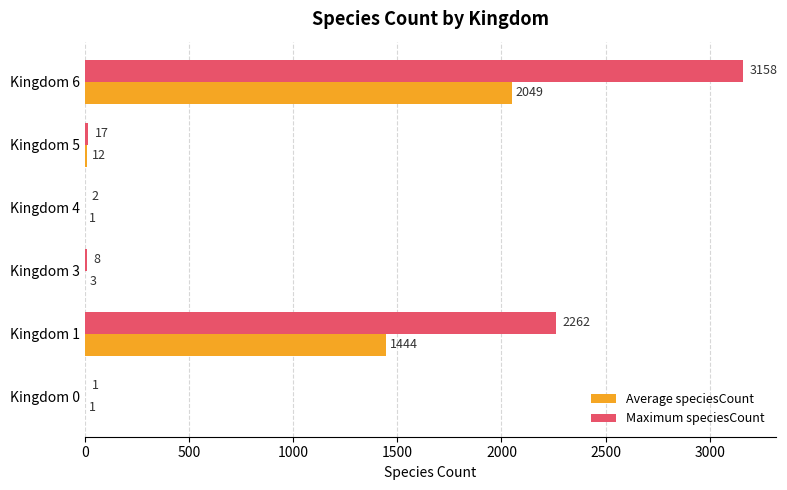

Which series changed the most between Kingdom 3 and Kingdom 6?

Maximum speciesCount